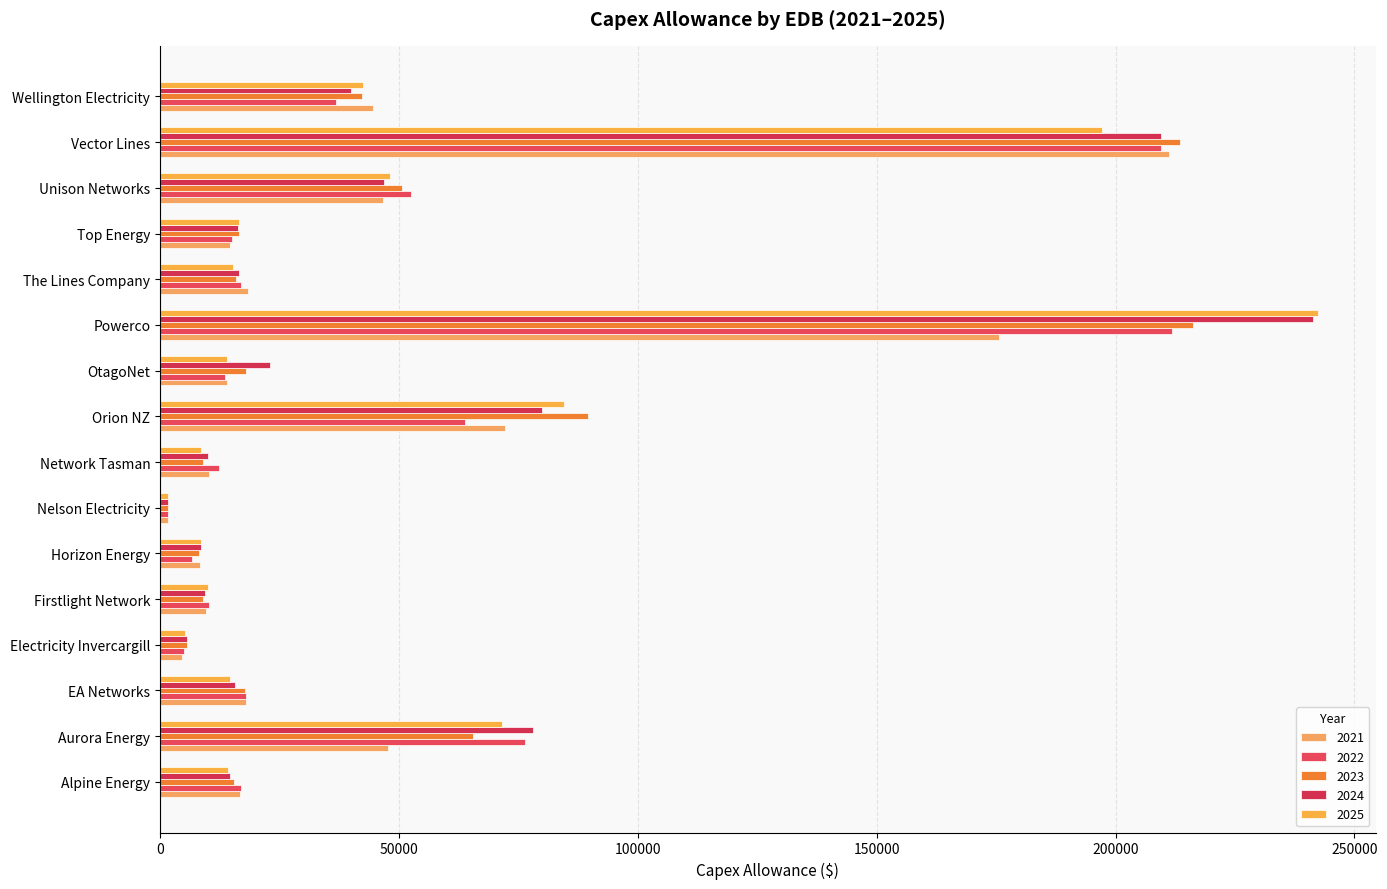

Reading left to right, what are all the values shown in this chart?

2021: Alpine Energy=16663.1	Aurora Energy=47628.0	EA Networks=18050.3	Electricity Invercargill=4655.6	Firstlight Network=9685.0	Horizon Energy=8322.5	Nelson Electricity=1627.5	Network Tasman=10289.9	Orion NZ=72172.4	OtagoNet=13989.6	Powerco=175576.7	The Lines Company=18320.9	Top Energy=14593.2	Unison Networks=46746.1	Vector Lines=211120.0	Wellington Electricity=44485.0
2022: Alpine Energy=16978.4	Aurora Energy=76398.0	EA Networks=17941.5	Electricity Invercargill=5052.9	Firstlight Network=10136.4	Horizon Energy=6720.1	Nelson Electricity=1709.8	Network Tasman=12261.5	Orion NZ=63777.1	OtagoNet=13504.2	Powerco=211735.0	The Lines Company=16919.2	Top Energy=15127.3	Unison Networks=52524.9	Vector Lines=209600.0	Wellington Electricity=36754.0
2023: Alpine Energy=15377.1	Aurora Energy=65392.0	EA Networks=17796.8	Electricity Invercargill=5567.6	Firstlight Network=8982.2	Horizon Energy=8075.4	Nelson Electricity=1663.7	Network Tasman=9042.4	Orion NZ=89623.7	OtagoNet=18002.8	Powerco=216264.8	The Lines Company=15873.7	Top Energy=16514.8	Unison Networks=50530.6	Vector Lines=213424.0	Wellington Electricity=42296.0
2024: Alpine Energy=14672.8	Aurora Energy=77959.0	EA Networks=15710.8	Electricity Invercargill=5578.1	Firstlight Network=9383.4	Horizon Energy=8520.8	Nelson Electricity=1665.5	Network Tasman=10072.0	Orion NZ=79929.6	OtagoNet=23071.3	Powerco=241313.0	The Lines Company=16558.3	Top Energy=16264.1	Unison Networks=46851.6	Vector Lines=209518.2	Wellington Electricity=39859.0
2025: Alpine Energy=14150.7	Aurora Energy=71489.0	EA Networks=14722.5	Electricity Invercargill=5125.8	Firstlight Network=10052.3	Horizon Energy=8567.1	Nelson Electricity=1671.9	Network Tasman=8472.0	Orion NZ=84444.4	OtagoNet=13934.6	Powerco=242290.0	The Lines Company=15250.2	Top Energy=16597.1	Unison Networks=48041.4	Vector Lines=197131.6	Wellington Electricity=42399.0